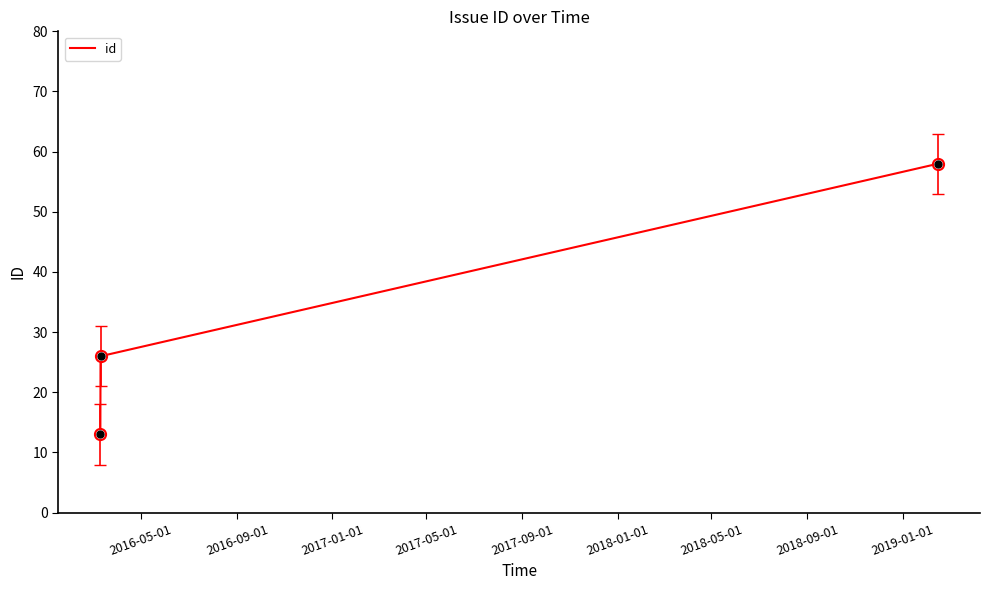

Count the values in the range 13 to 58.

3